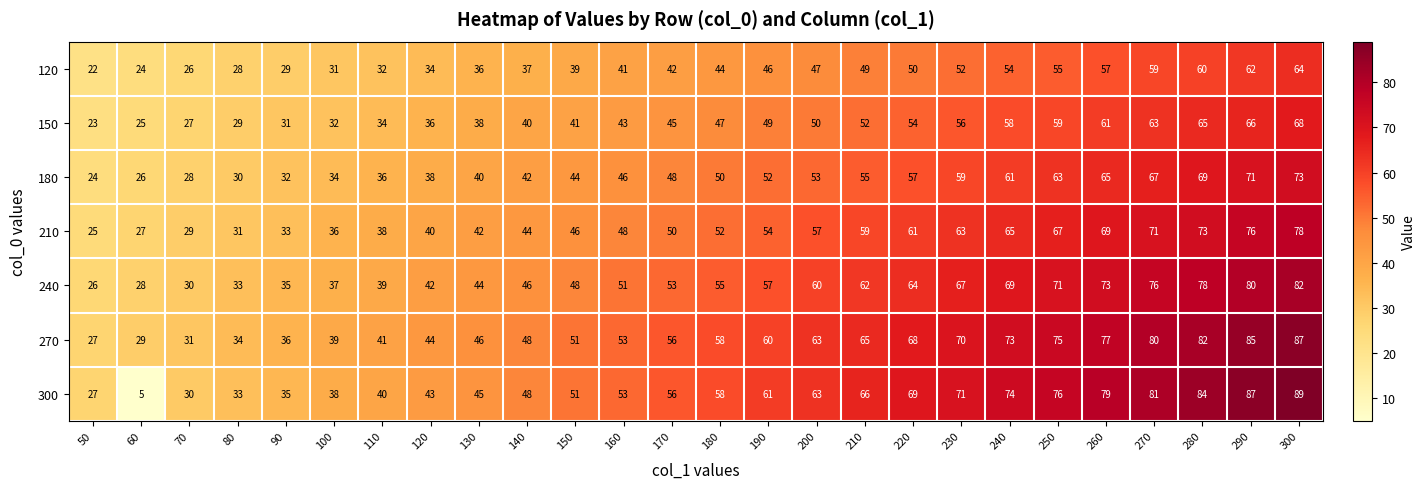

At 220, list the series in order from largest to smallest.

300, 270, 240, 210, 180, 150, 120